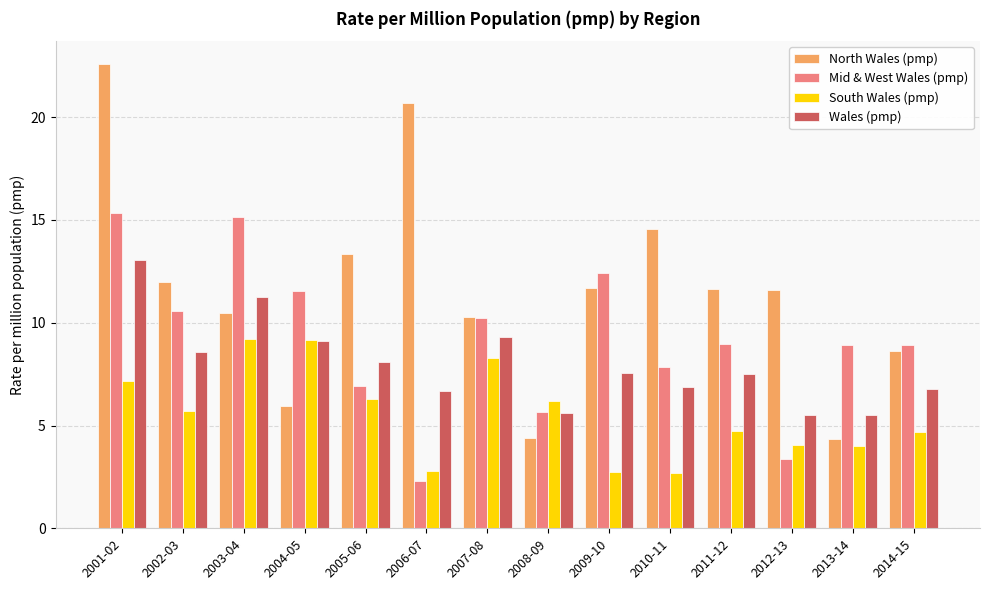

List the series in order of their overall mean, highest first.

North Wales (pmp), Mid & West Wales (pmp), Wales (pmp), South Wales (pmp)